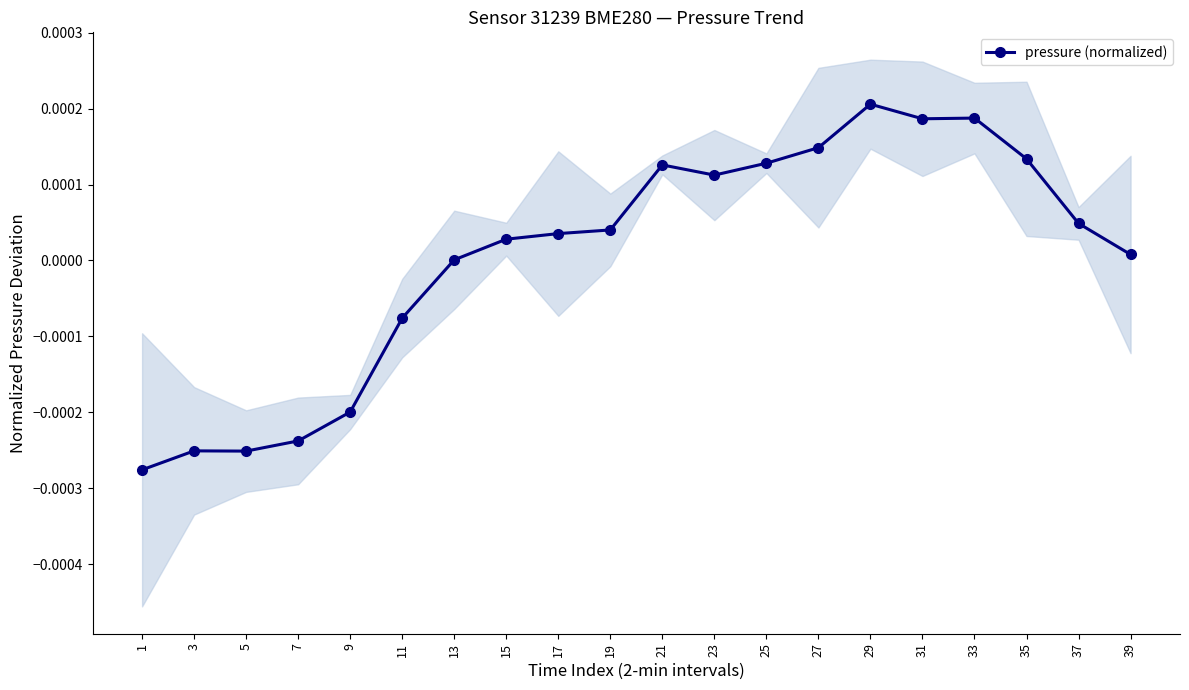

How many values are below zero?

6